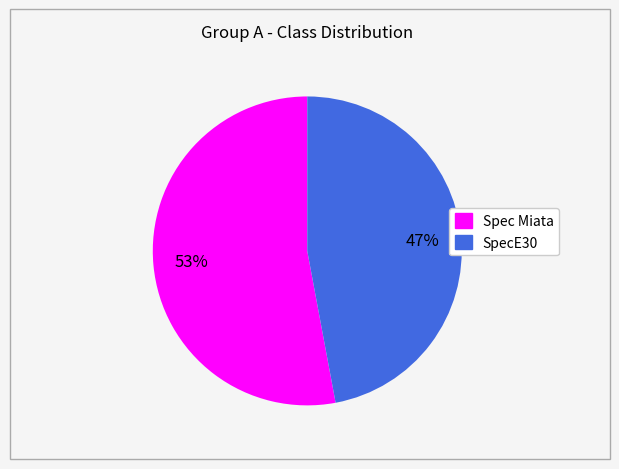

How many segments does this pie chart have?

2